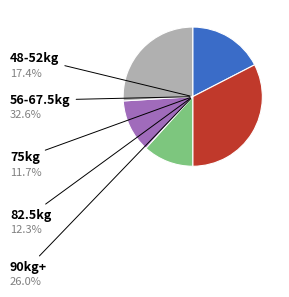

Is there any slice that represents more than half of the pie?

No